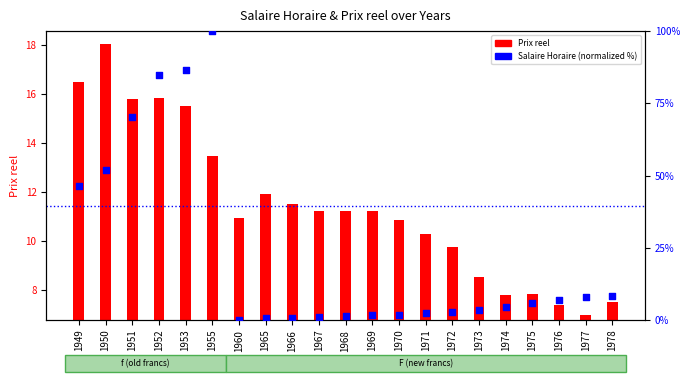

What is the total value across all series at 1971?

12.5